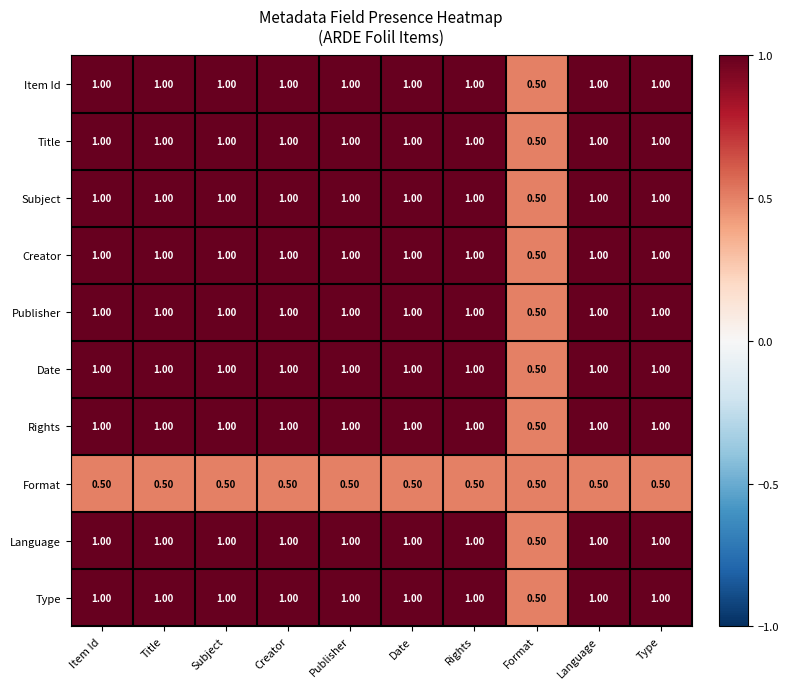

Where is Item Id nearest to the value 0?

Format